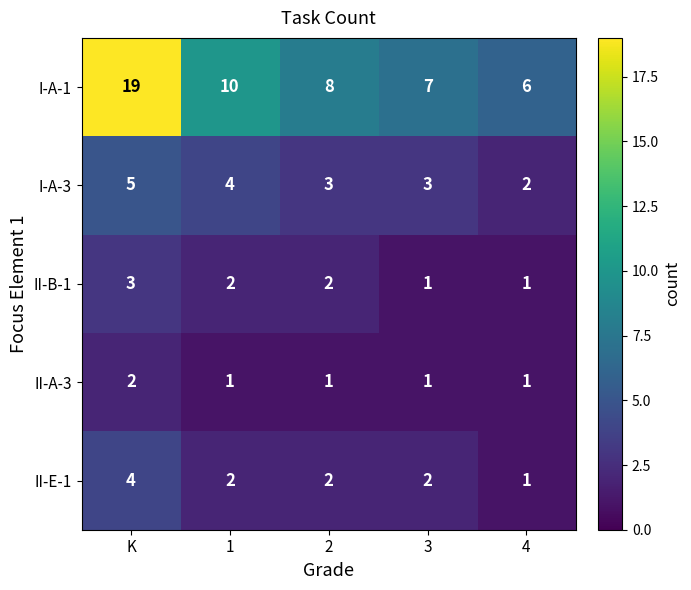

What is the spread (max minus min) of values at 4?

5